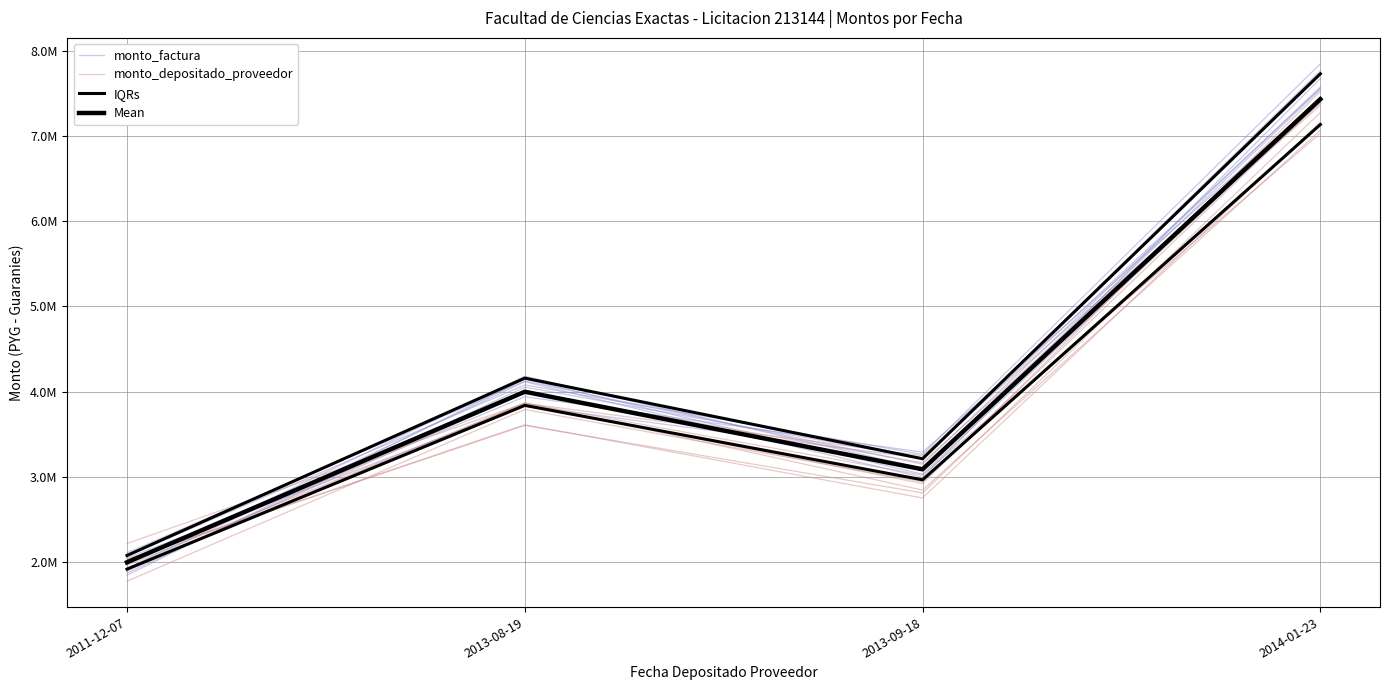

At which label is IQRs closest to 4903439?

2013-08-19